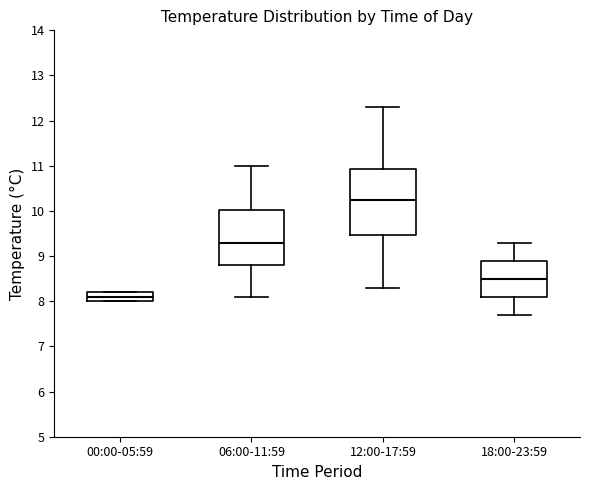

Which box is the tallest, from its lower edge to its upper edge?

12:00-17:59